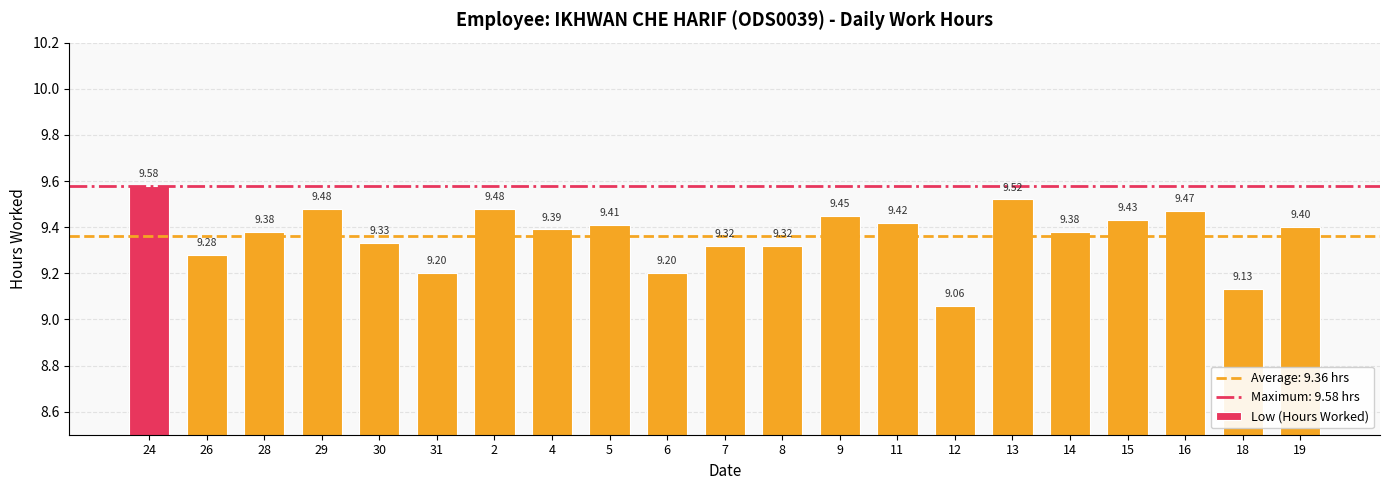

The value at 8 is 9.3. True or false?

True